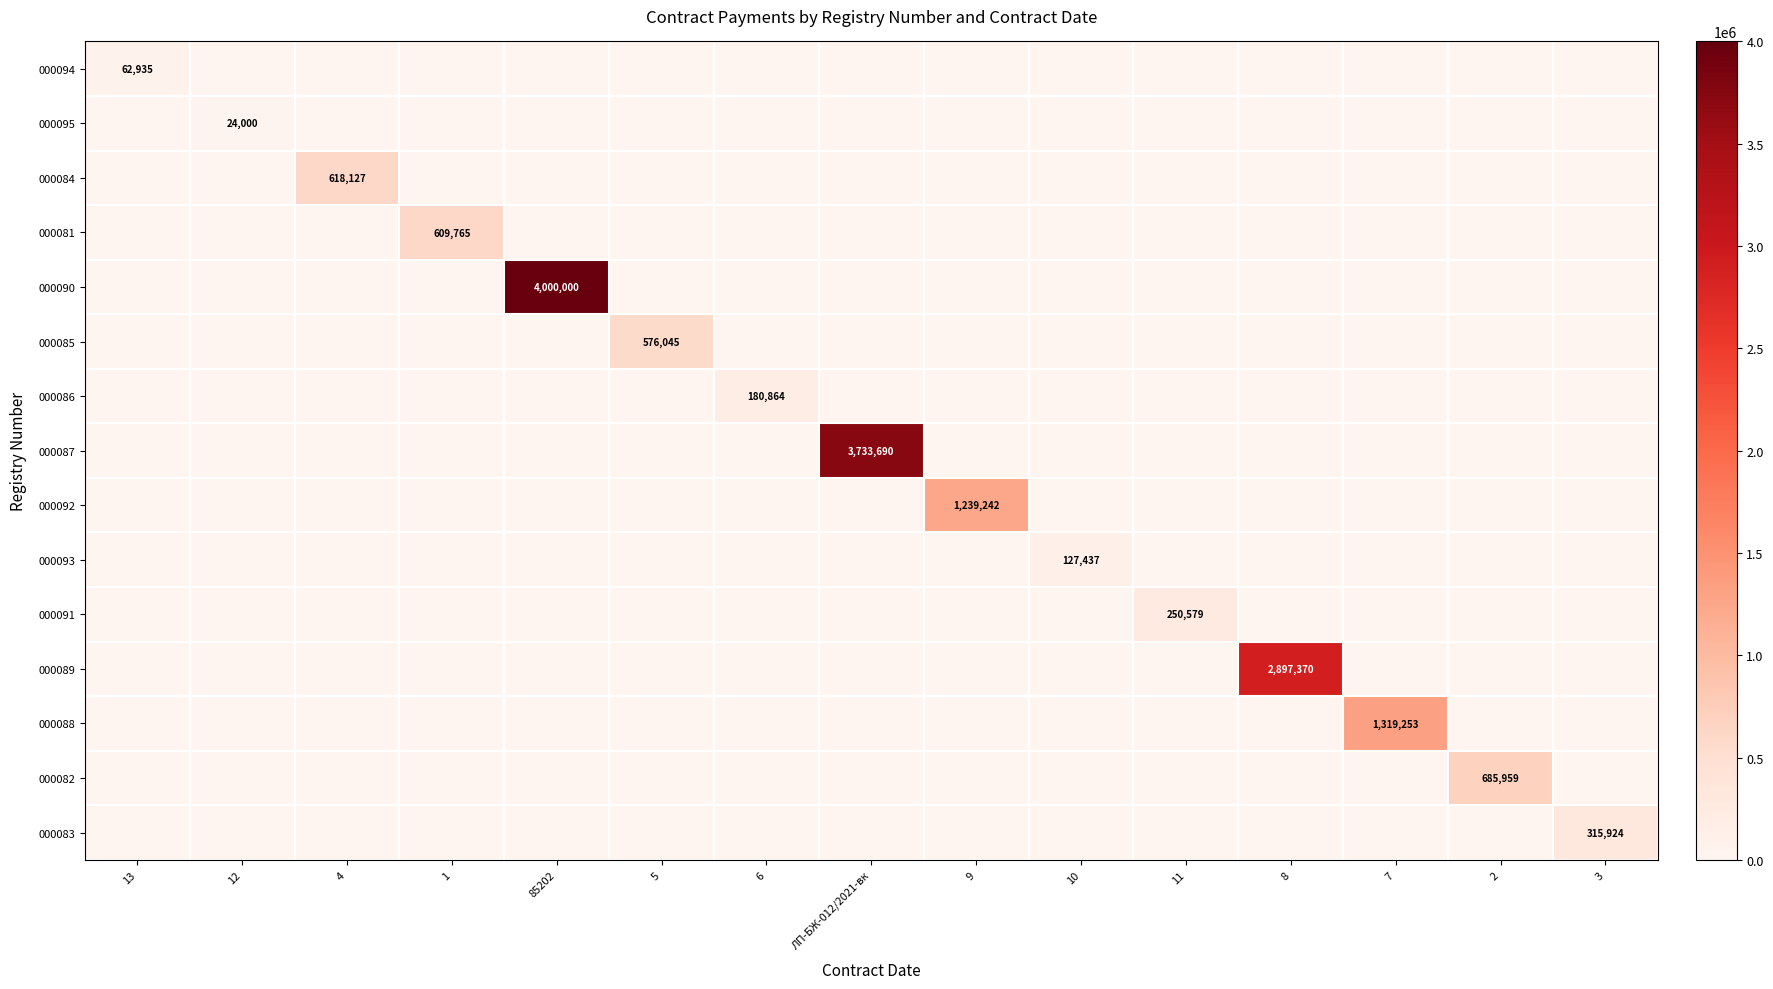

Is it true that 000094 equals 85816 at 13?

False